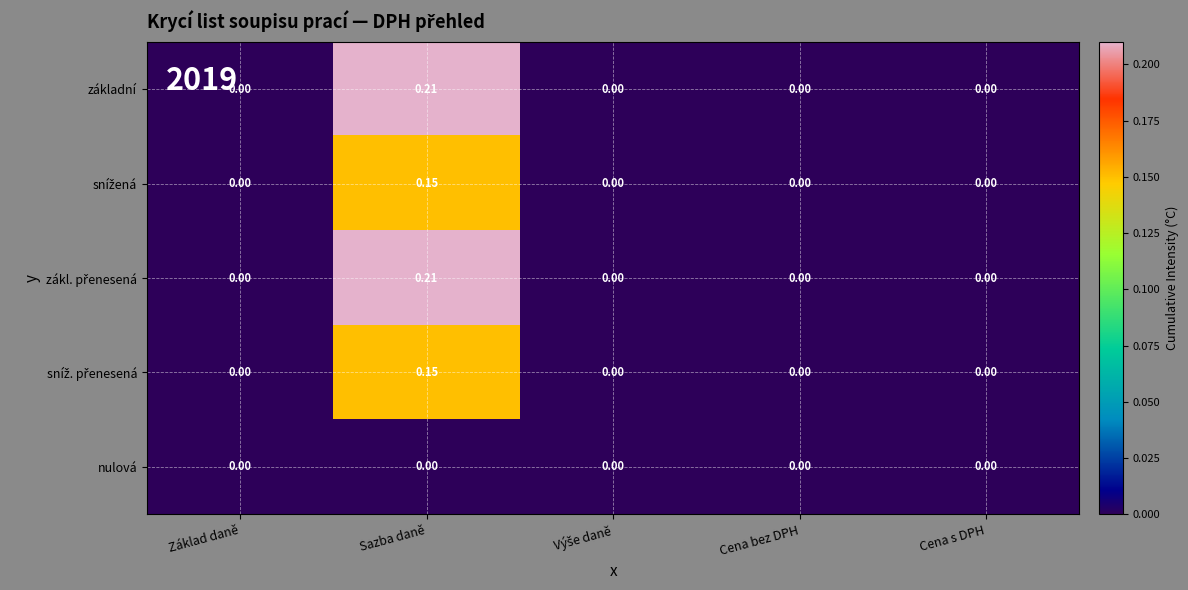

At which category does the chart reach its peak across all series?

Sazba daně